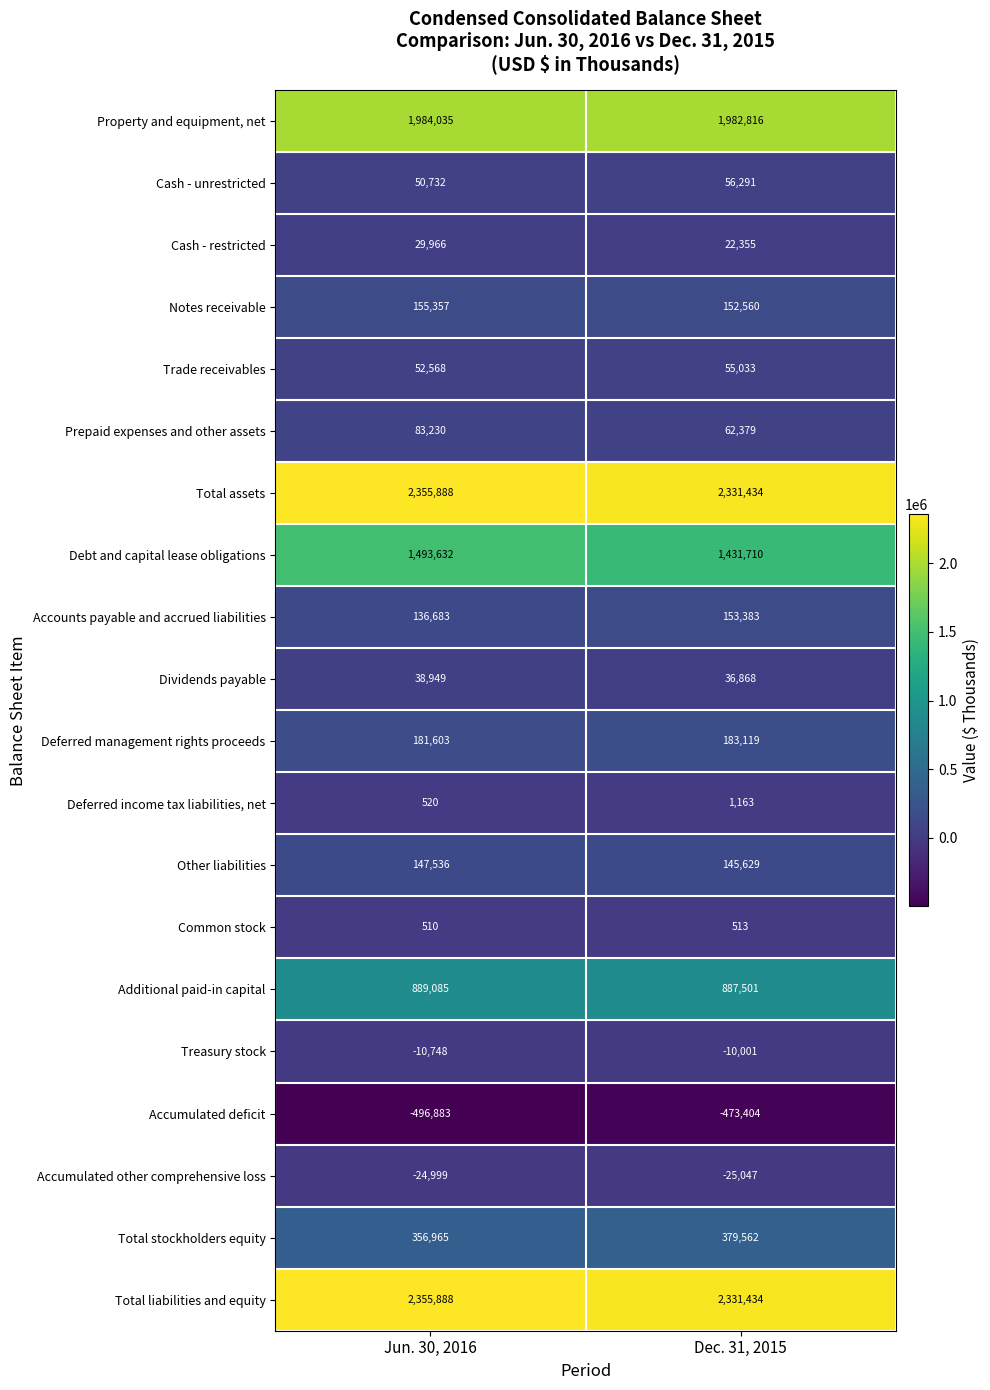

What is the sum of all Accumulated deficit values?

-970287